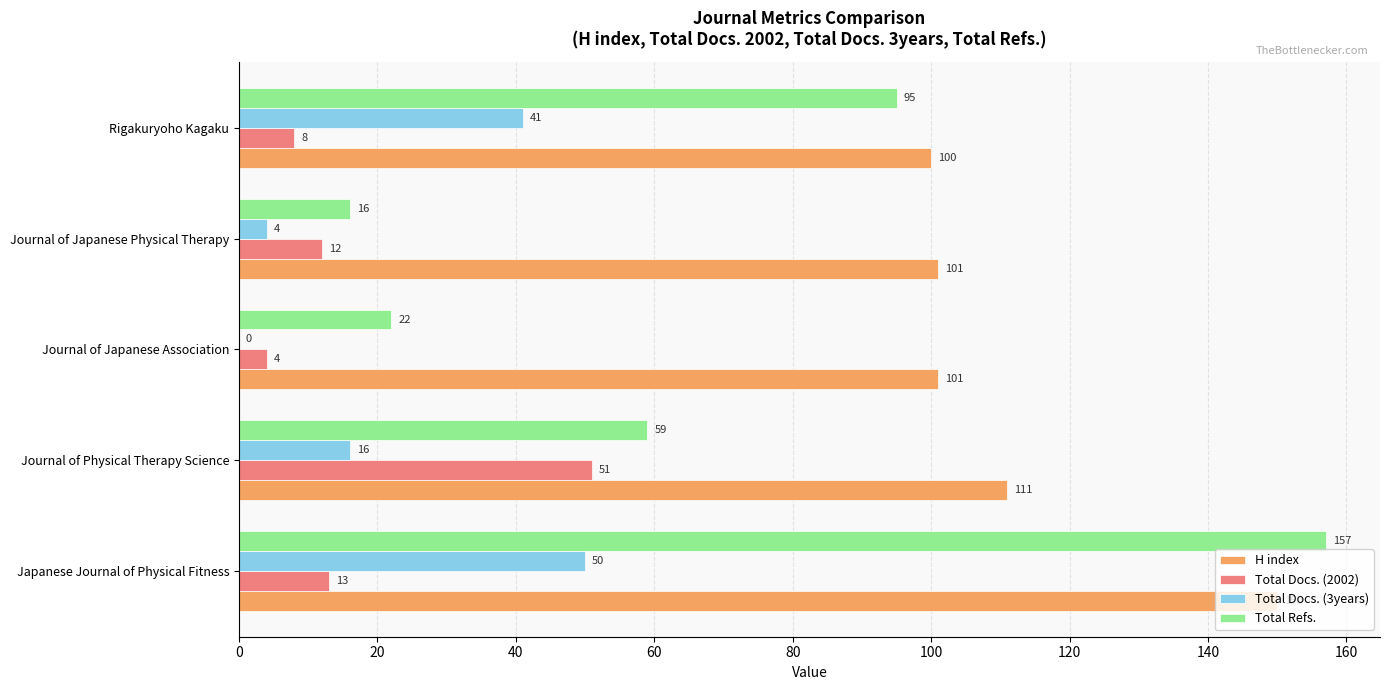

Is the value of Total Docs. (3years) at Journal of Physical Therapy Science greater than the value of Total Docs. (2002) at Journal of Japanese Association?

Yes